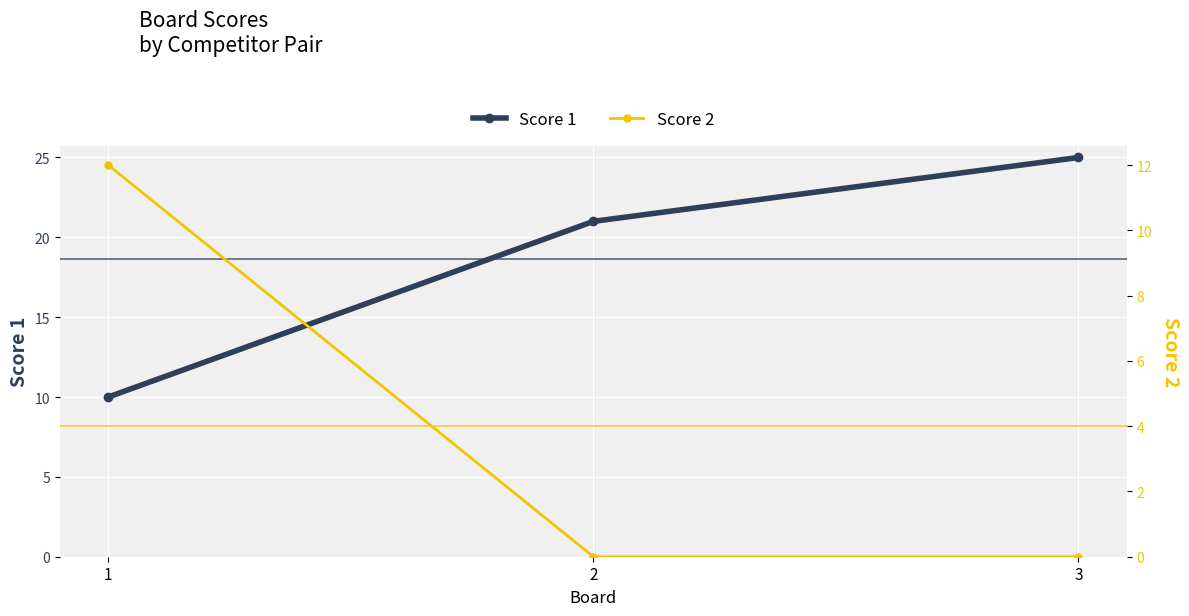

The value of Score 2 at 2 is -7. True or false?

False